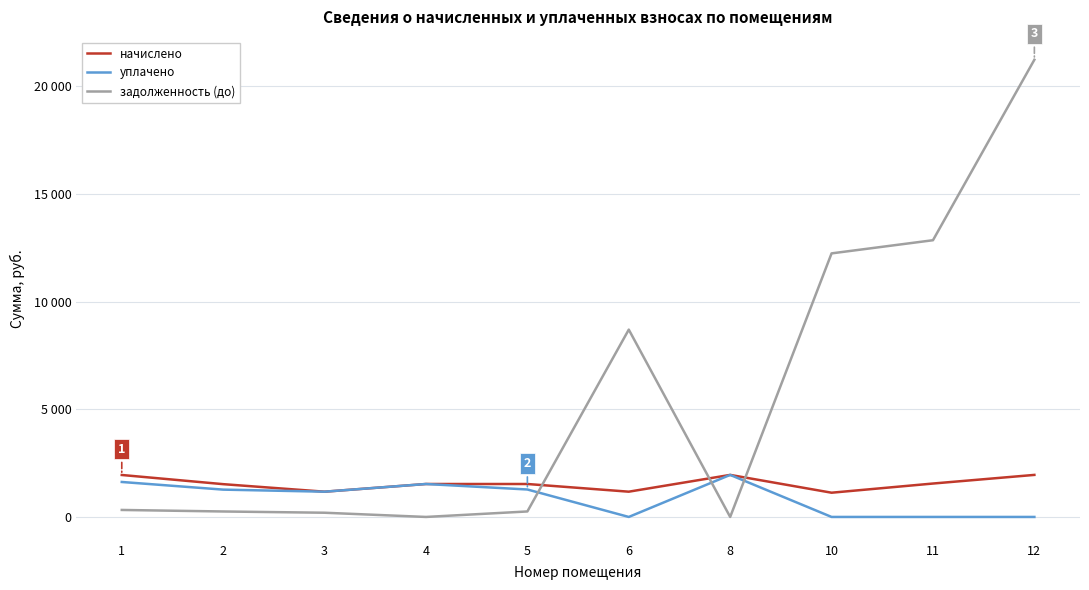

Is this an area chart (filled region under the line)?

No